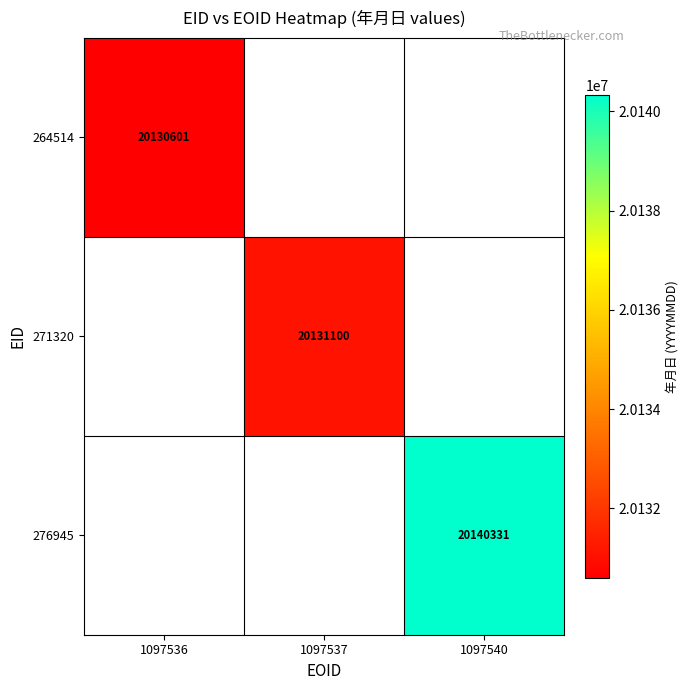

The 271320 series shows 20131100 at 1097537. True or false?

True